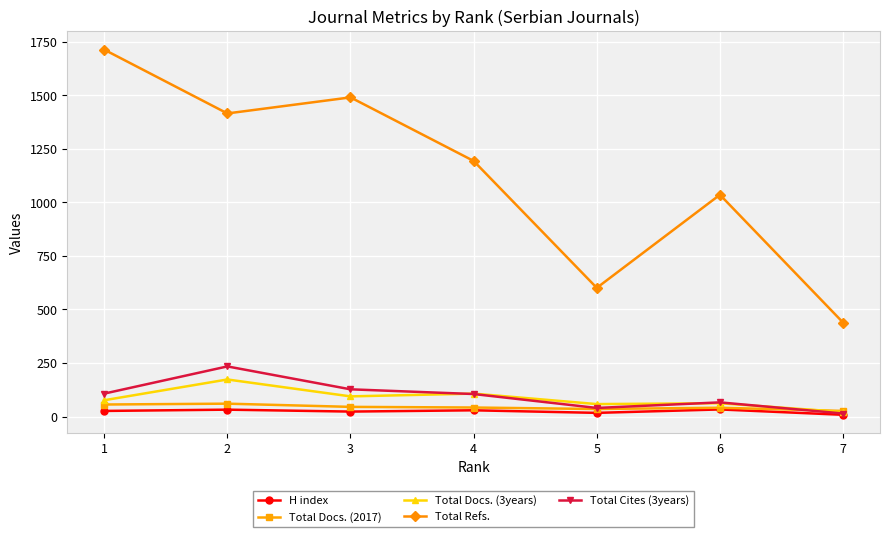

How many lines are shown in the chart?

5